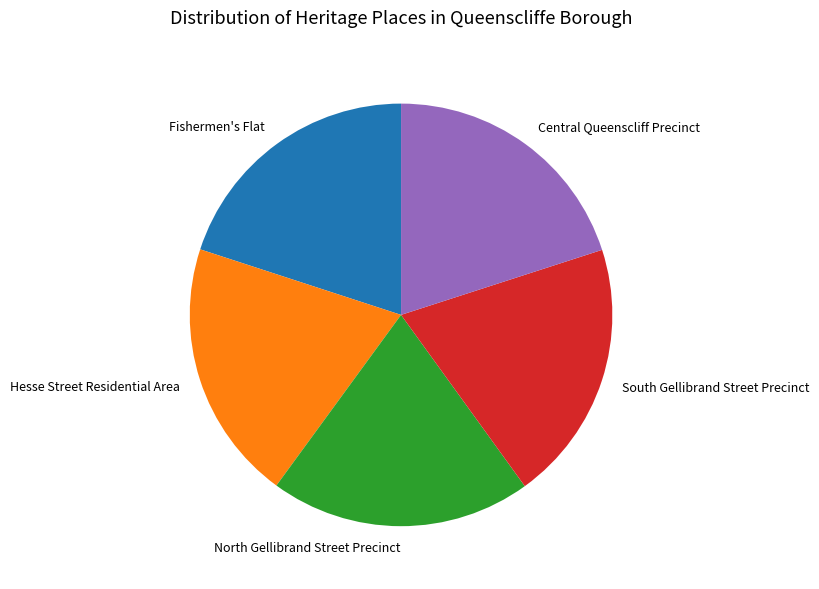

Does North Gellibrand Street Precinct represent more than half of the total?

No